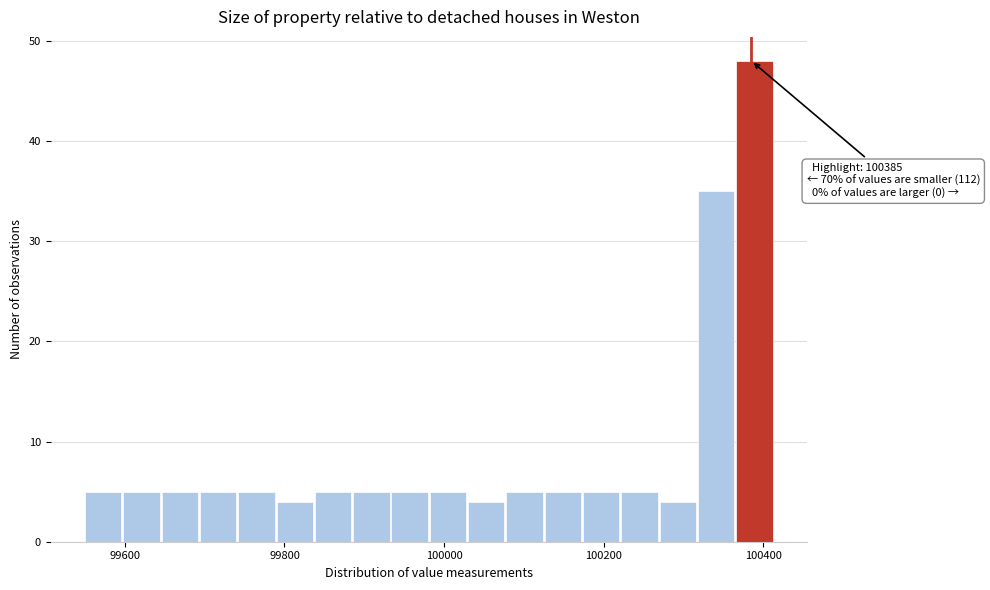

Around what value on the x-axis is the tallest bar? Give the approximate position of its centre, as read against the axis.

100380